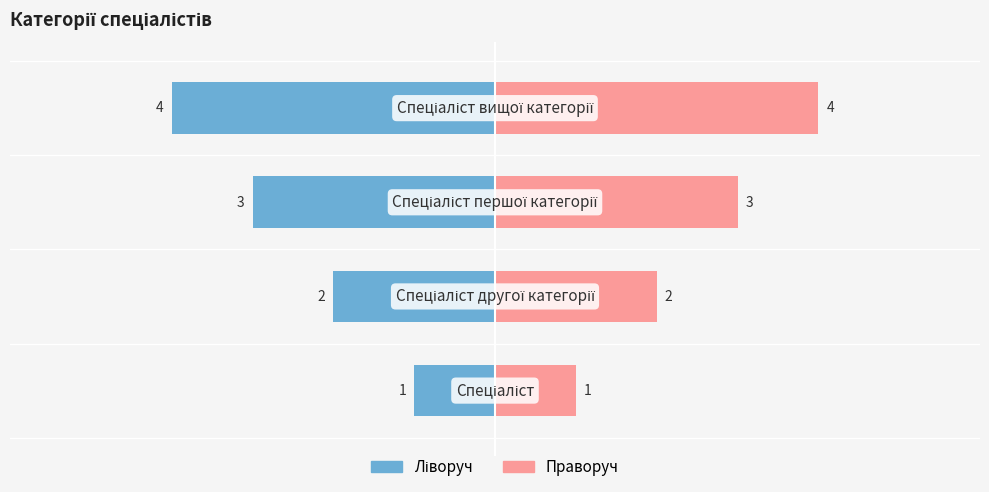

Which series changed the most between 0 and 3?

Ліворуч